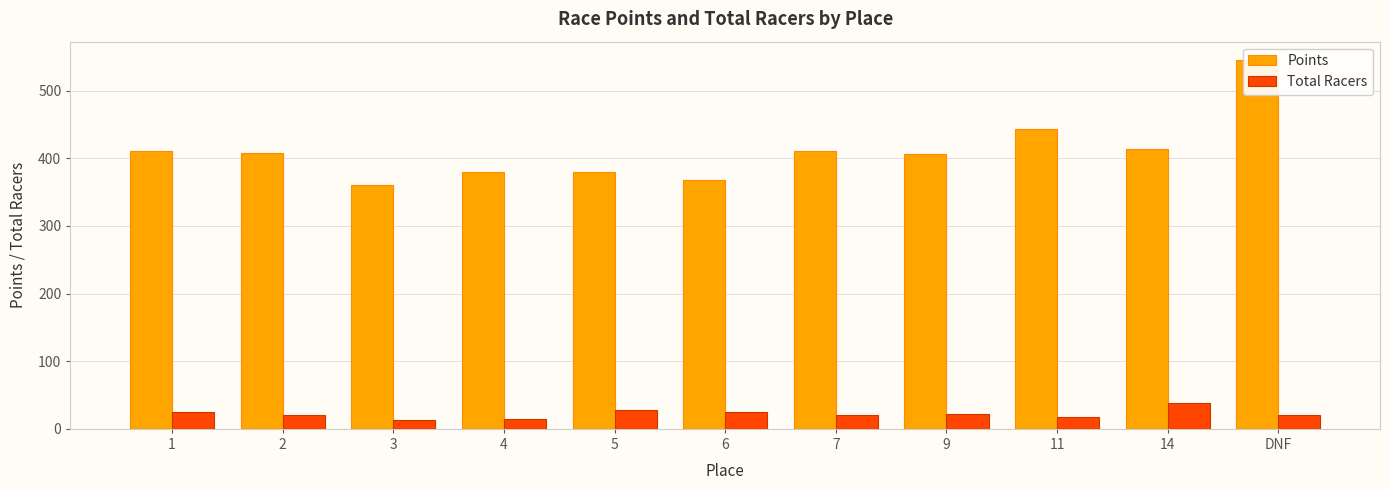

Reading right to left, transcribe all the data shown in this chart.

Points: DNF=545.0	14=413.5	11=443.3	9=406.4	7=410.3	6=367.1	5=380.1	4=379.1	3=360.4	2=407.3	1=410.5
Total Racers: DNF=21.0	14=38.0	11=18.0	9=22.0	7=21.0	6=24.3	5=27.5	4=14.0	3=12.5	2=20.0	1=24.7